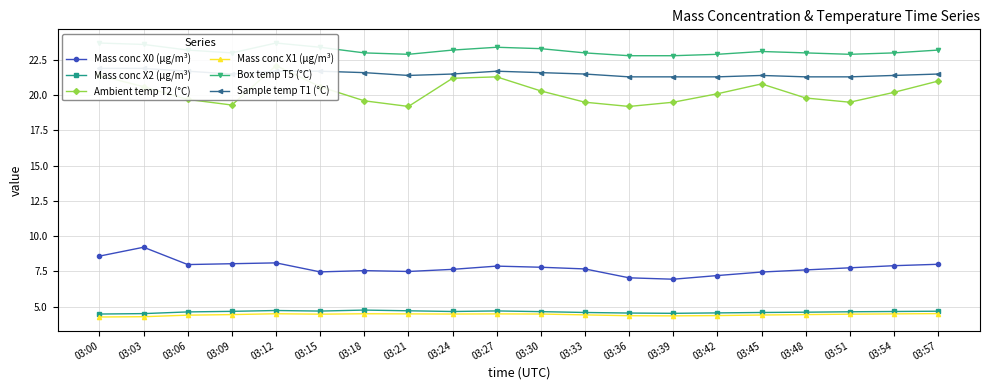

At which category does Mass conc X2 (μg/m³) reach its first local valley?

03:15